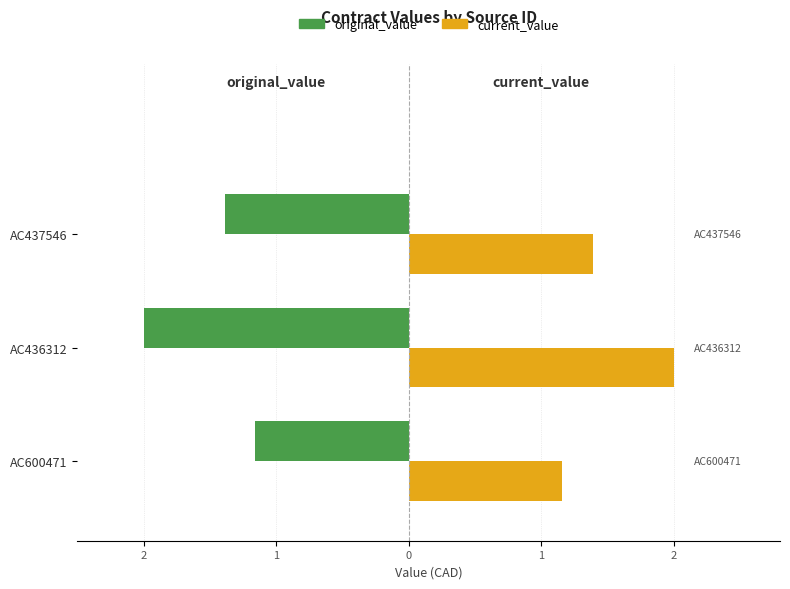

What are all the series names shown in the legend?

original_value, current_value